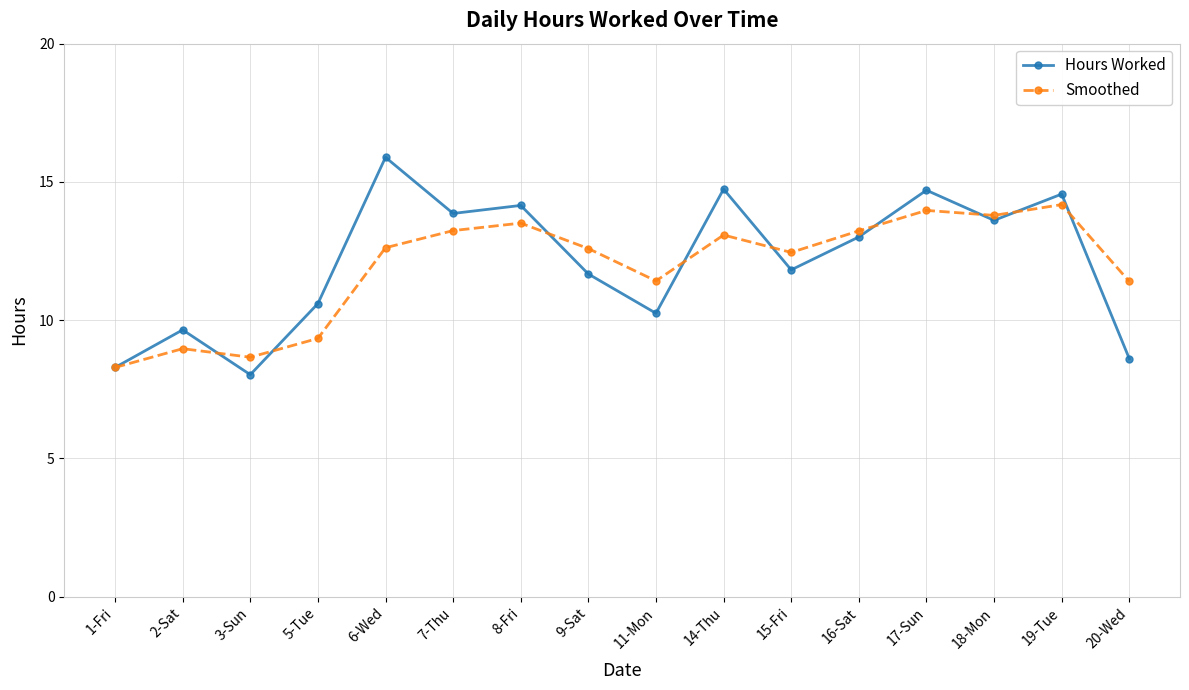

At which category does Smoothed reach its first local valley?

3-Sun